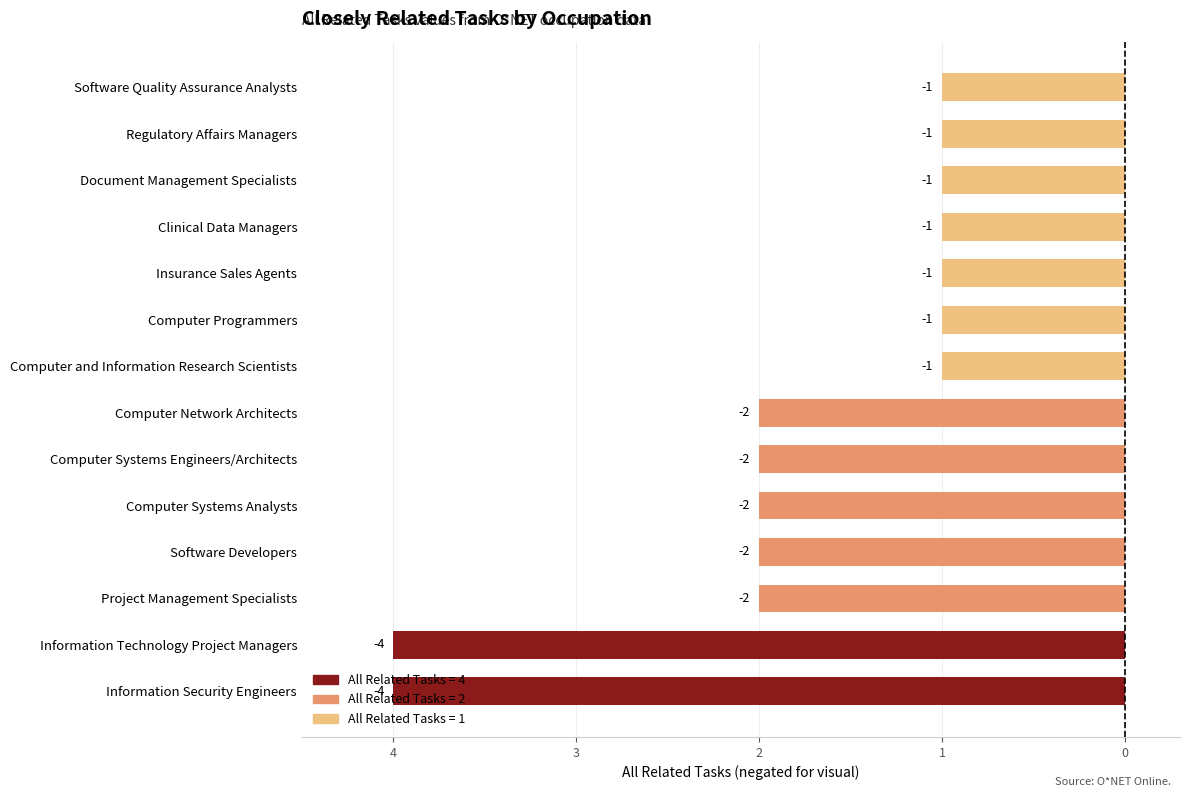

Are the bars horizontal?

Yes